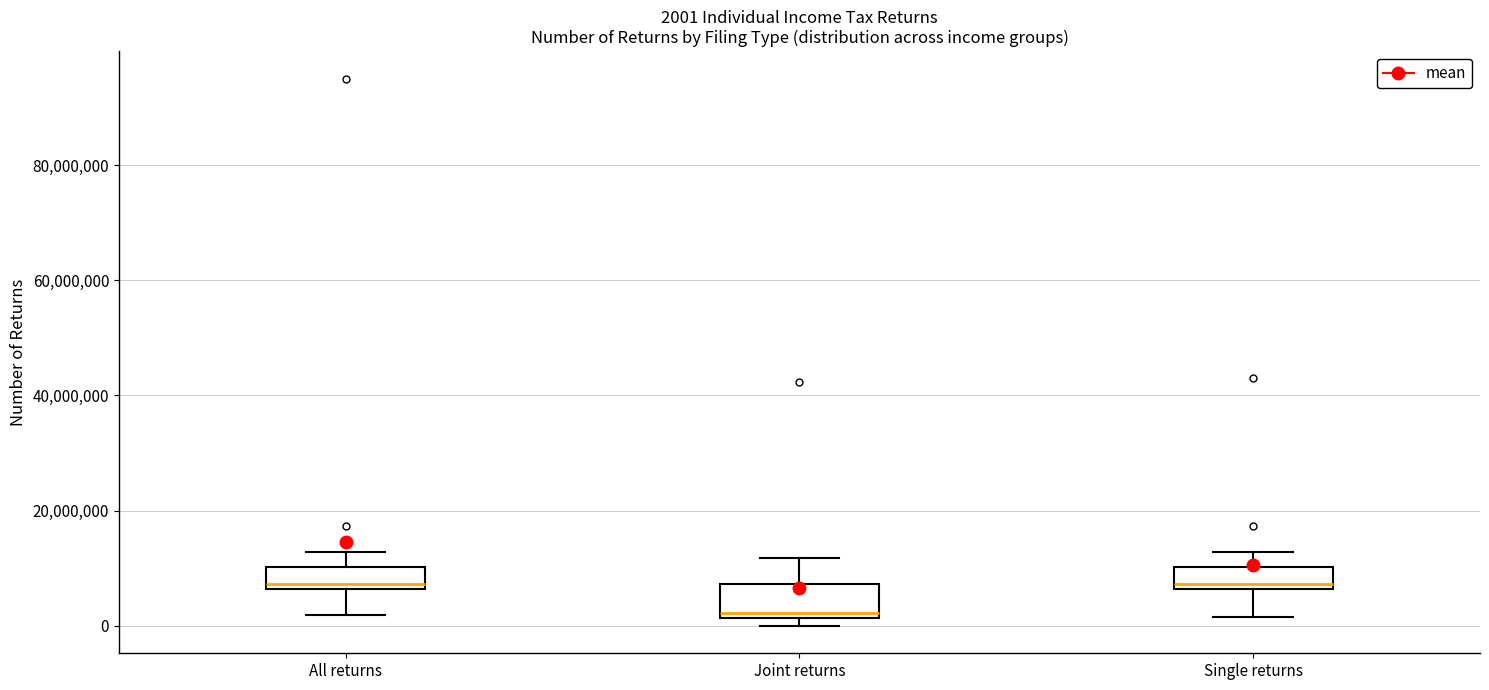

Comparing the boxes themselves (not the whiskers), which one is the tallest?

Joint returns